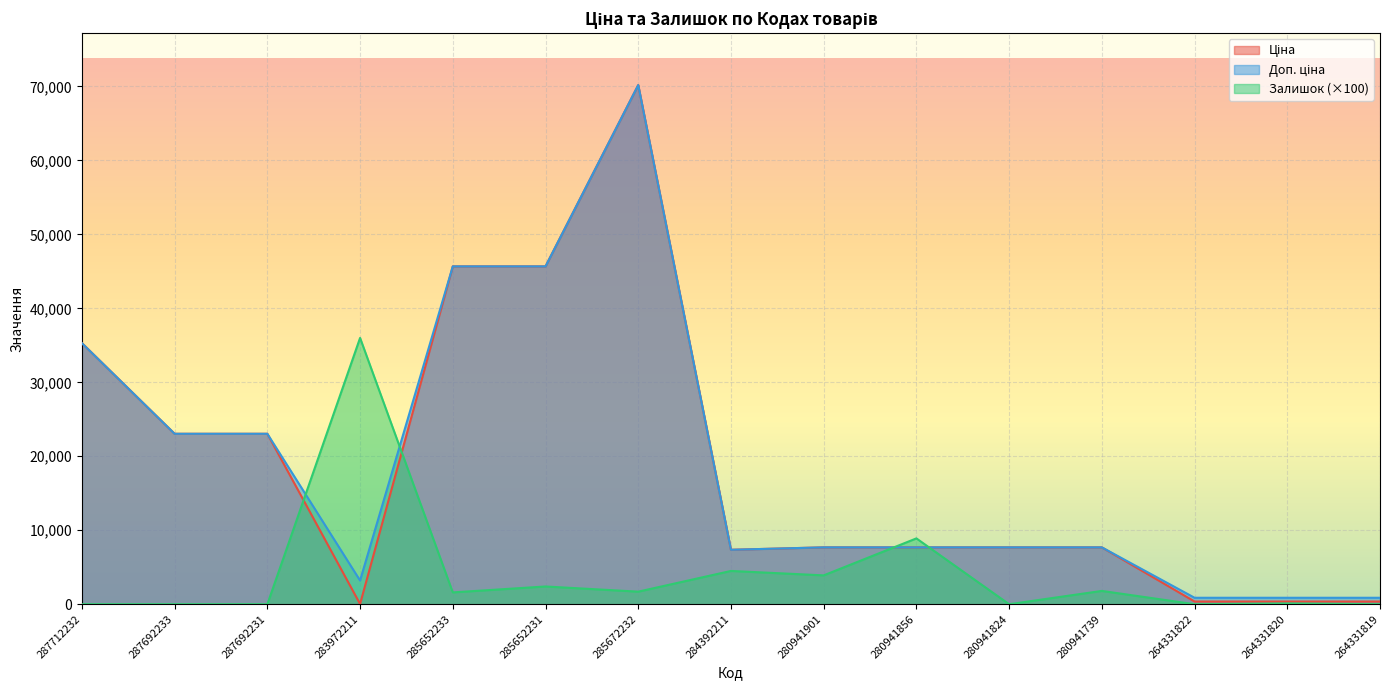

How many lines are shown in the chart?

3